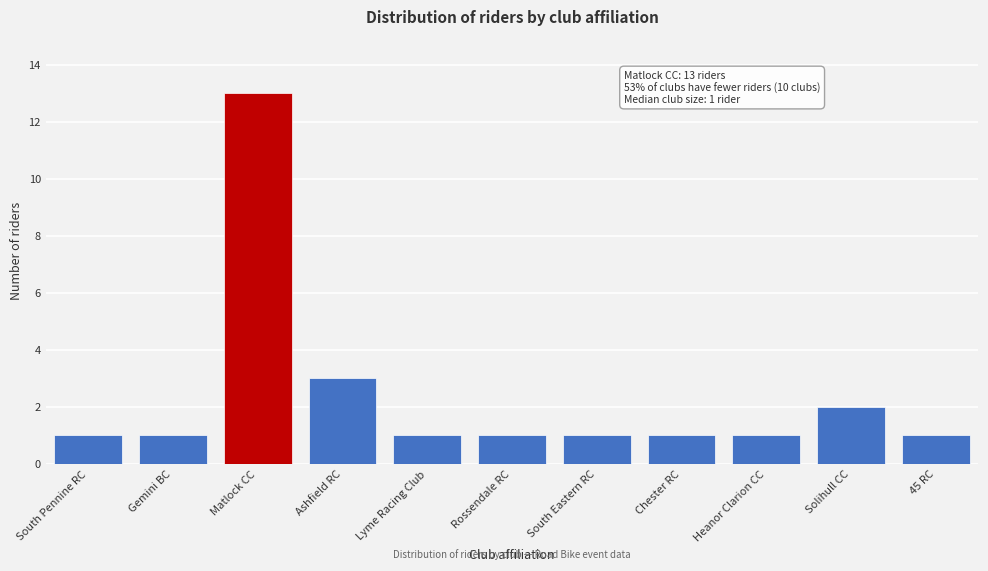

Reading left to right, what are all the values shown in this chart?

South Pennine RC=1	Gemini BC=1	Matlock CC=13	Ashfield RC=3	Lyme Racing Club=1	Rossendale RC=1	South Eastern RC=1	Chester RC=1	Heanor Clarion CC=1	Solihull CC=2	45 RC=1